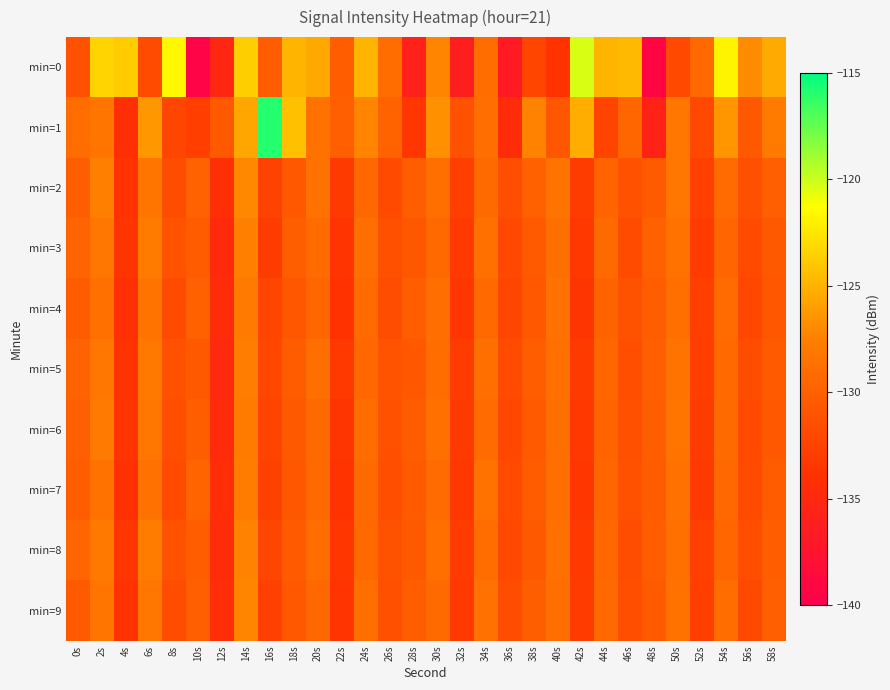

What is the total value across all series at 48s?

-1317.3